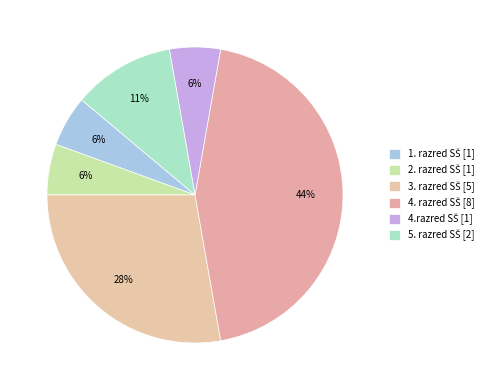

Count the number of slices in the pie.

6